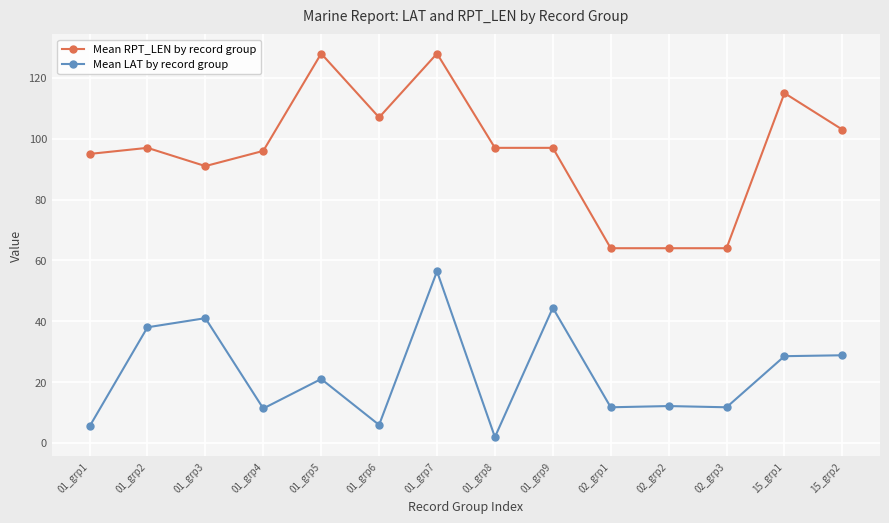

Rank the series by their average value, from lowest to highest.

Mean LAT by record group, Mean RPT_LEN by record group